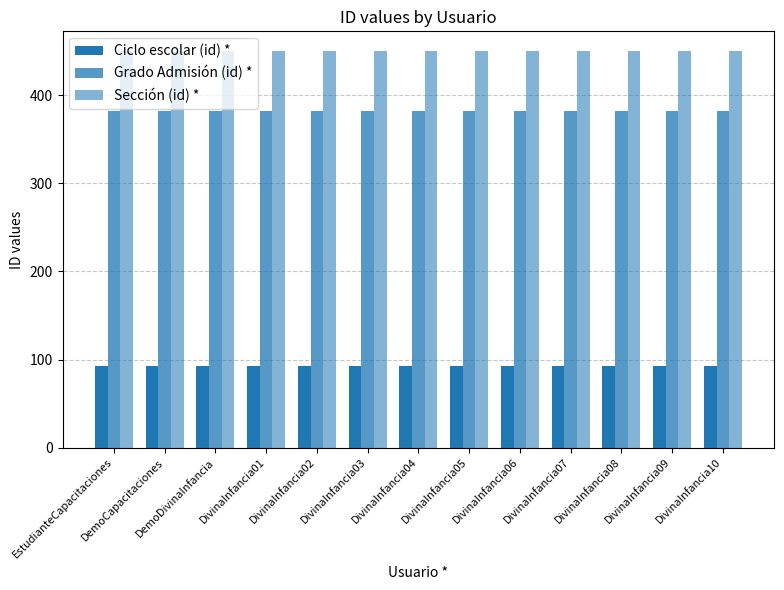

What is the lowest value of the Ciclo escolar (id) * series?

93